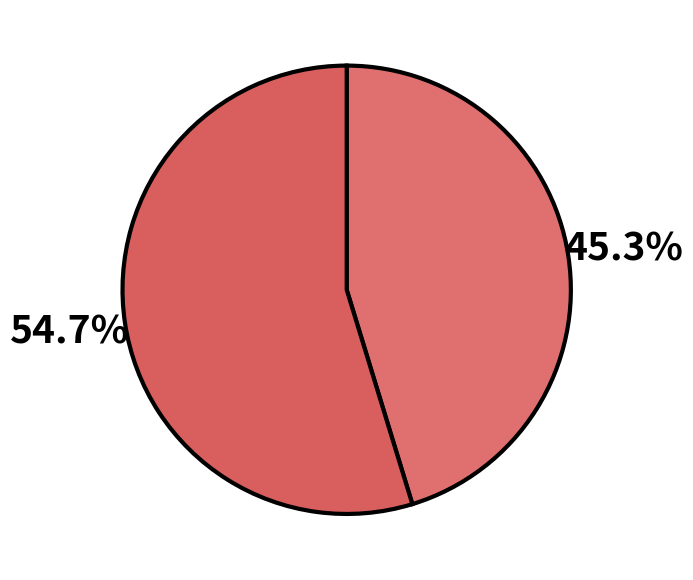

How many slices are in this pie chart?

2